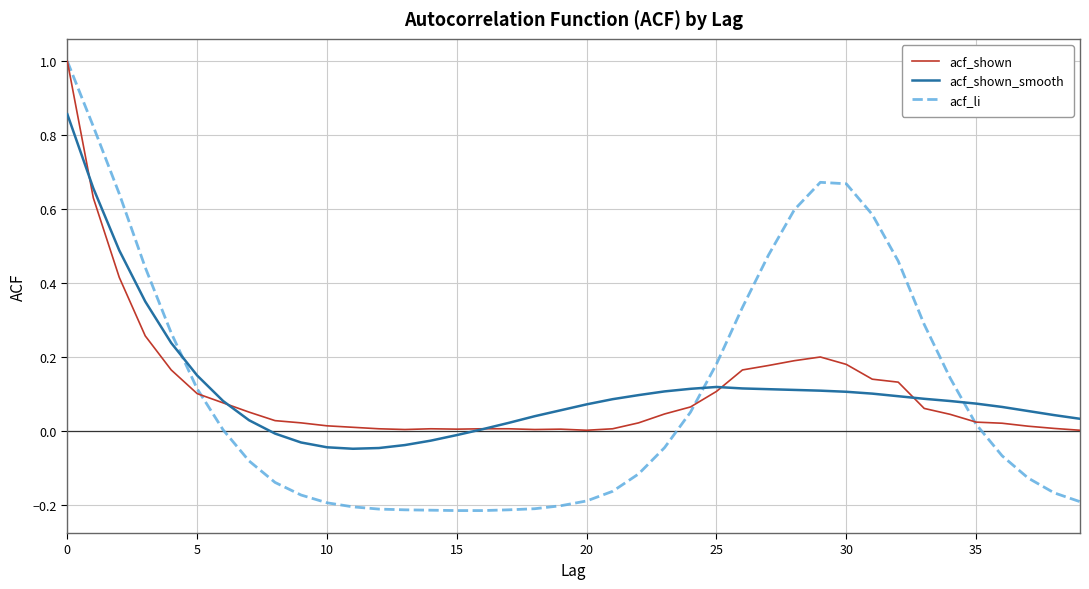

What is the greatest value displayed?

1.0